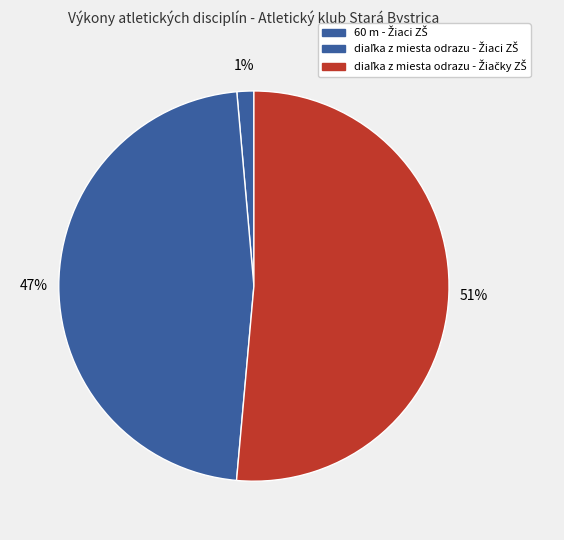

What is the largest slice in the pie chart?

diaľka z miesta odrazu - Žiačky ZŠ